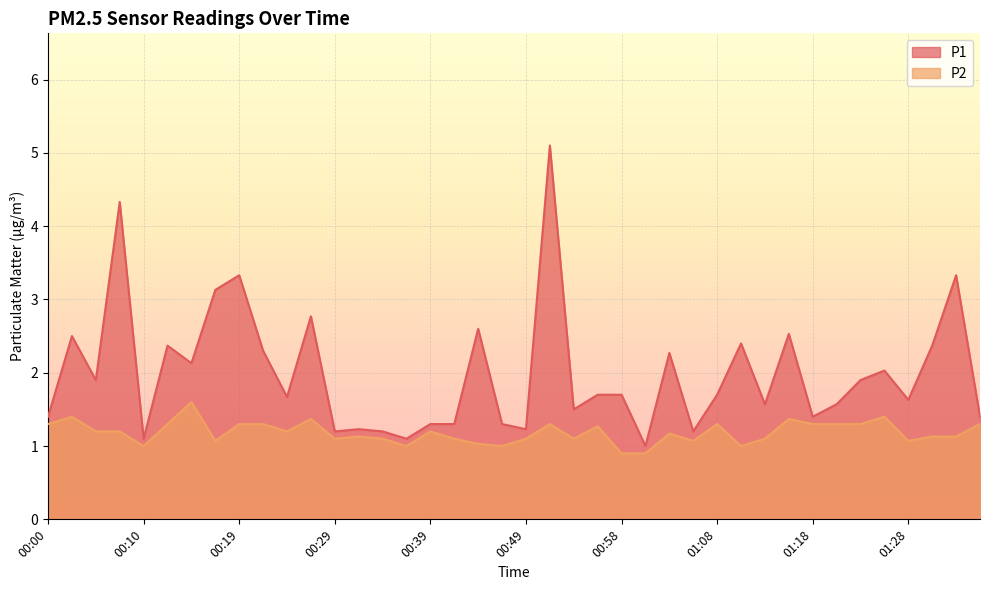

Is it true that P1 equals 0.3 at 00:10?

False